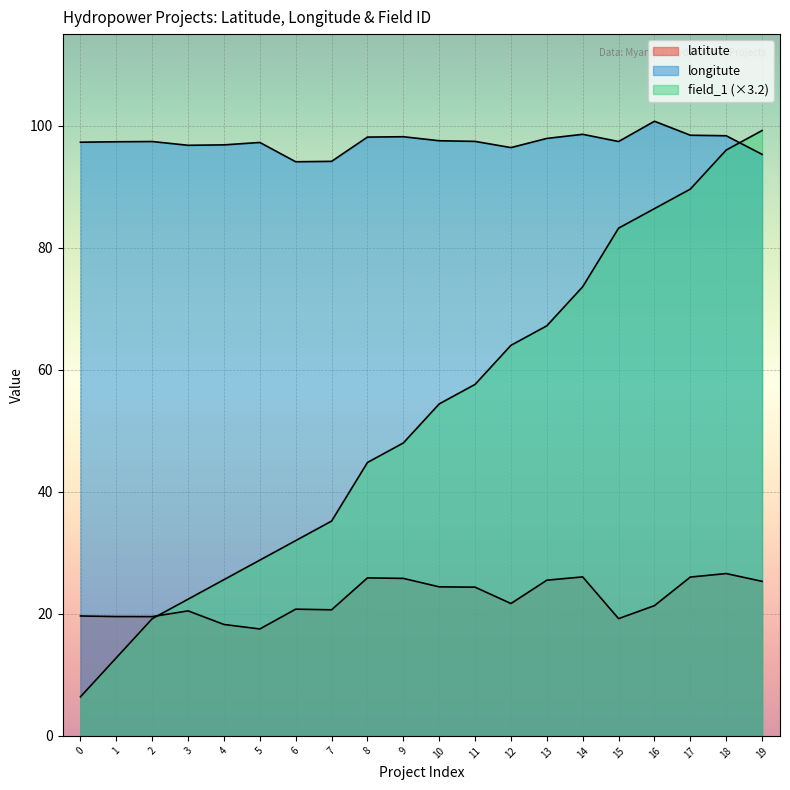

At how many categories does at least one series exceed 12?

20